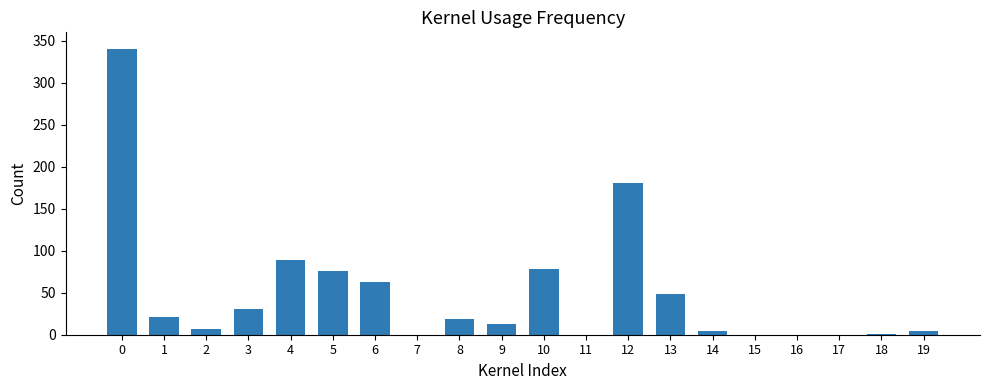

What is the sum of all values?

971.8